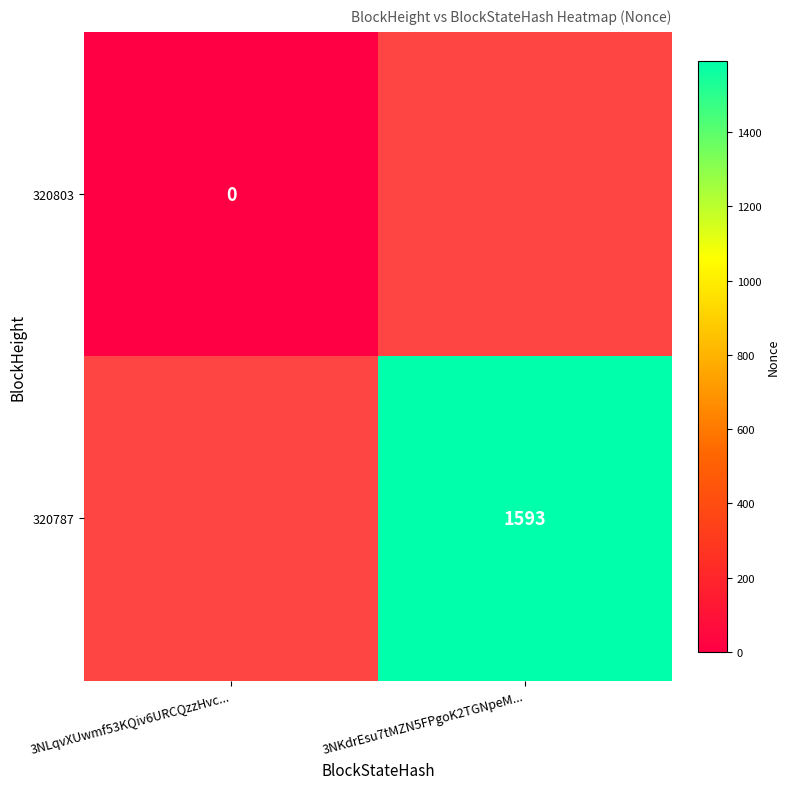

True or false: 320787 has a value of 1593 at 3NKdrEsu7tMZN5FPgoK2TGNpeM....

True